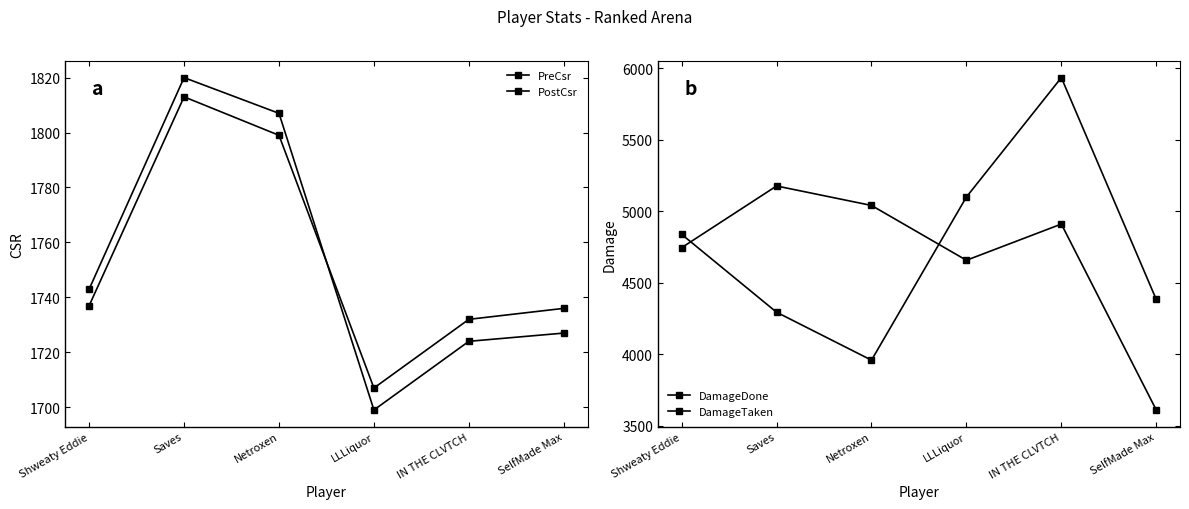

Rank the categories by DamageTaken value from lowest to highest.

Netroxen, Saves, SelfMade Max, Shweaty Eddie, LLLiquor, IN THE CLVTCH